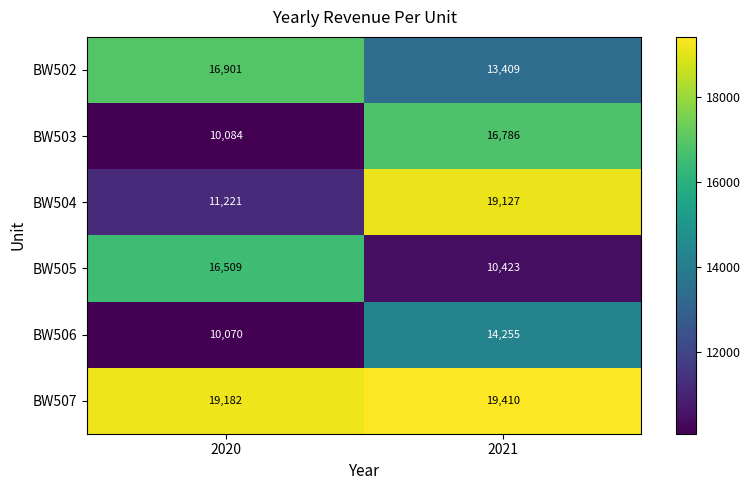

True or false: BW507 has a value of 9727 at 2021.

False